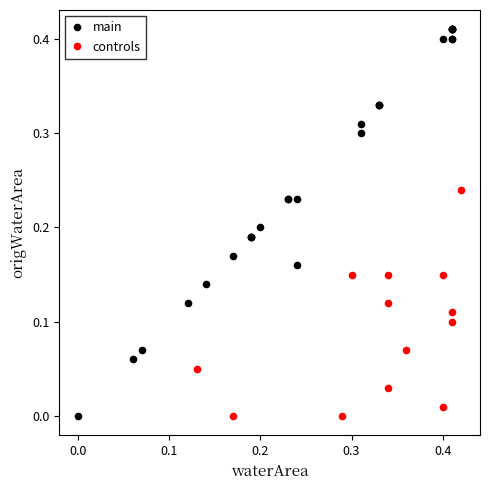

What are all the series names shown in the legend?

main, controls